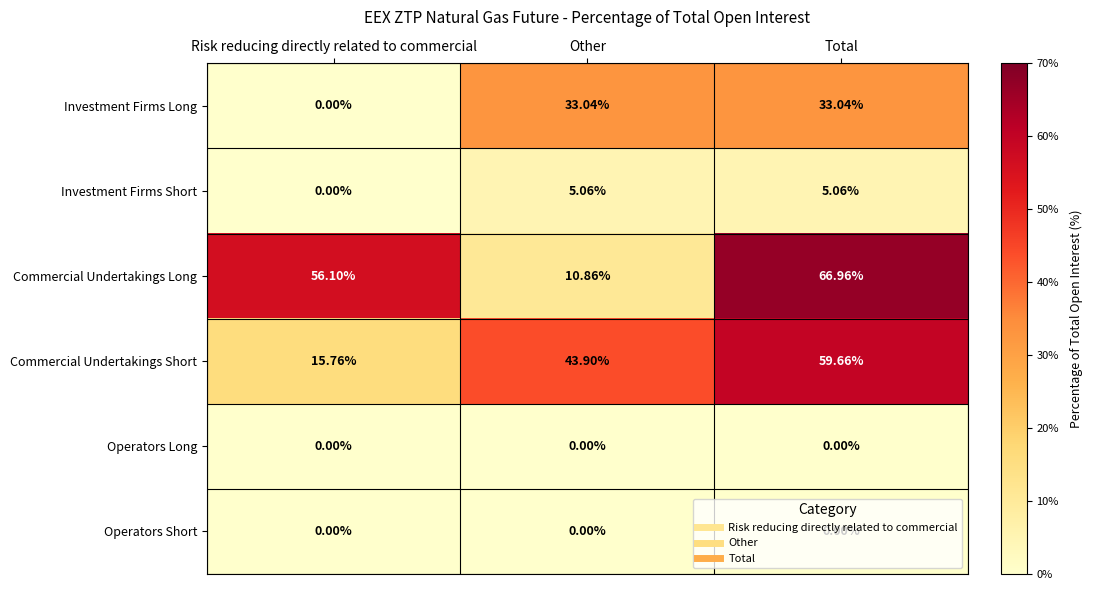

Between Risk reducing directly related to commercial and Other, which series saw the biggest shift?

Commercial Undertakings Long